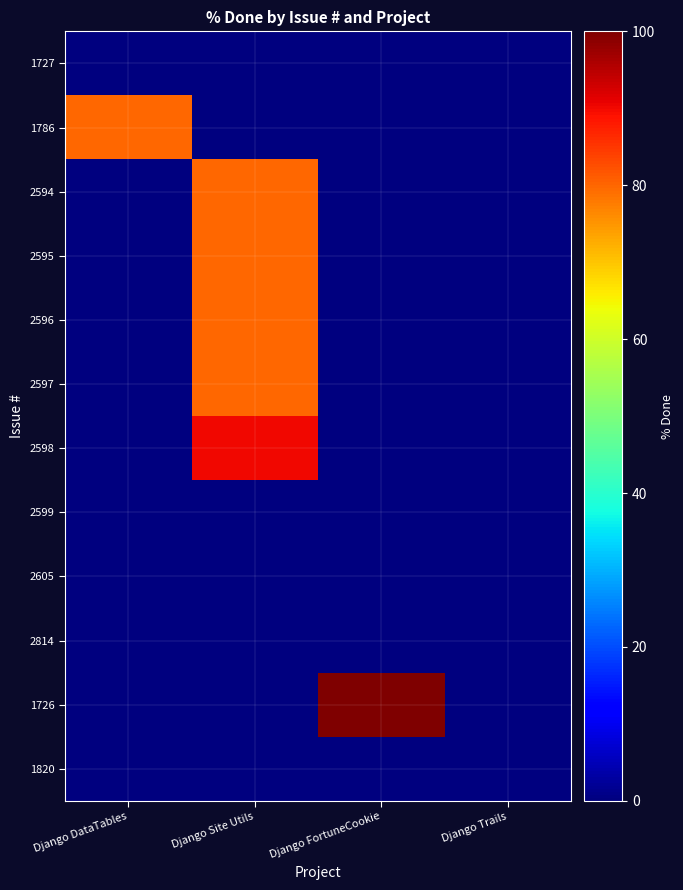

Which series has the largest total across all categories?

1726